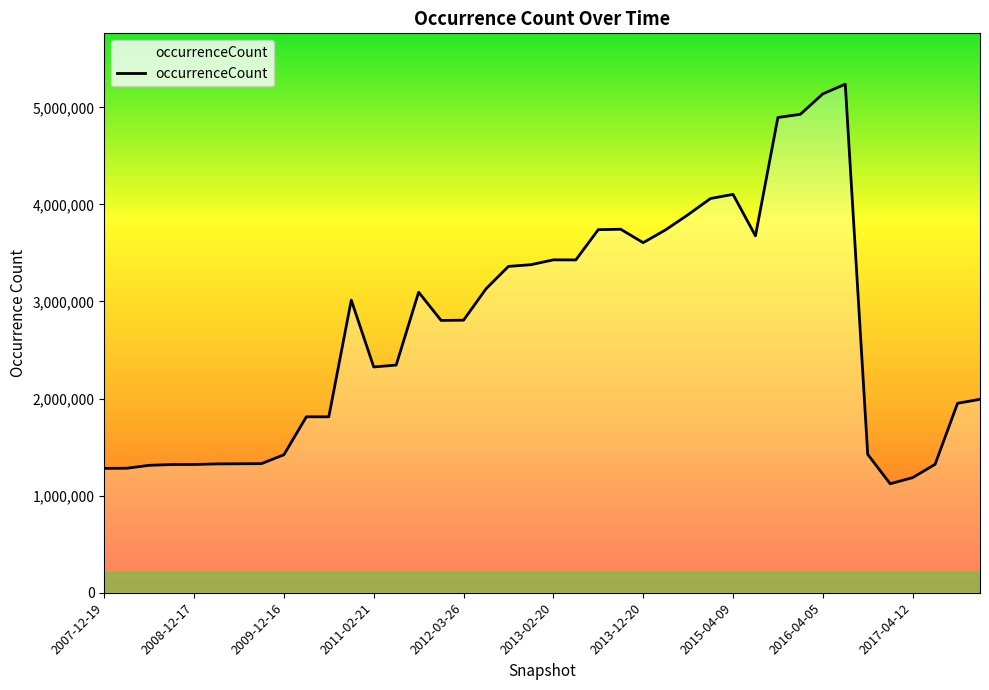

True or false: there are more than 2 points higher than both neighbors.

True